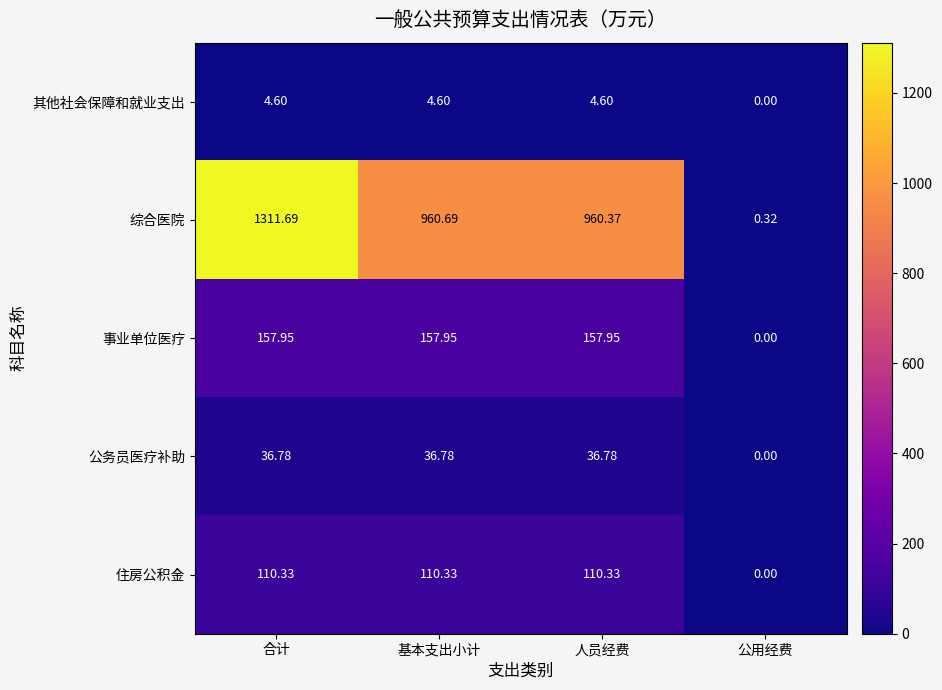

At which label does 综合医院 reach its minimum?

公用经费